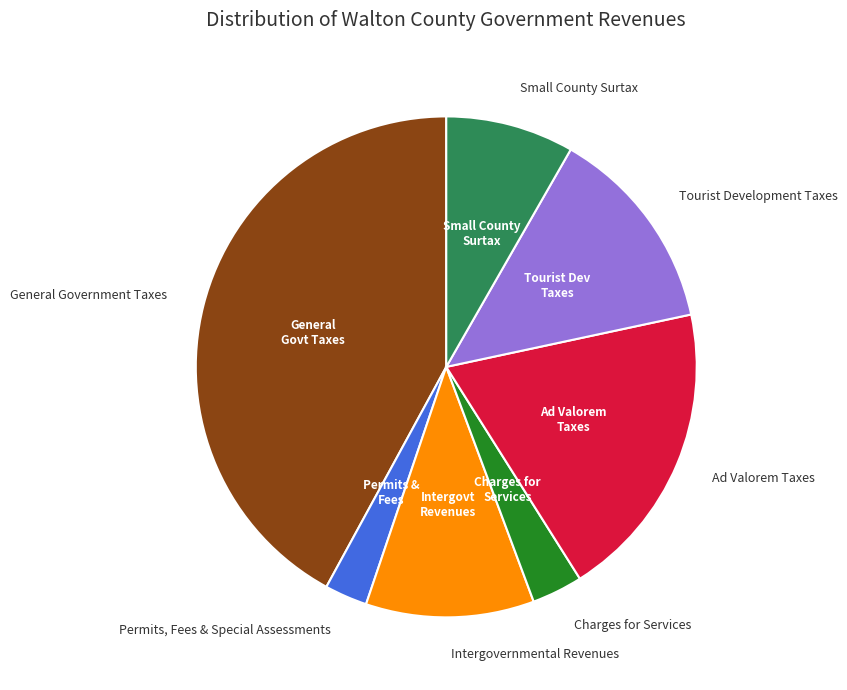

Is there any slice that represents more than half of the pie?

No